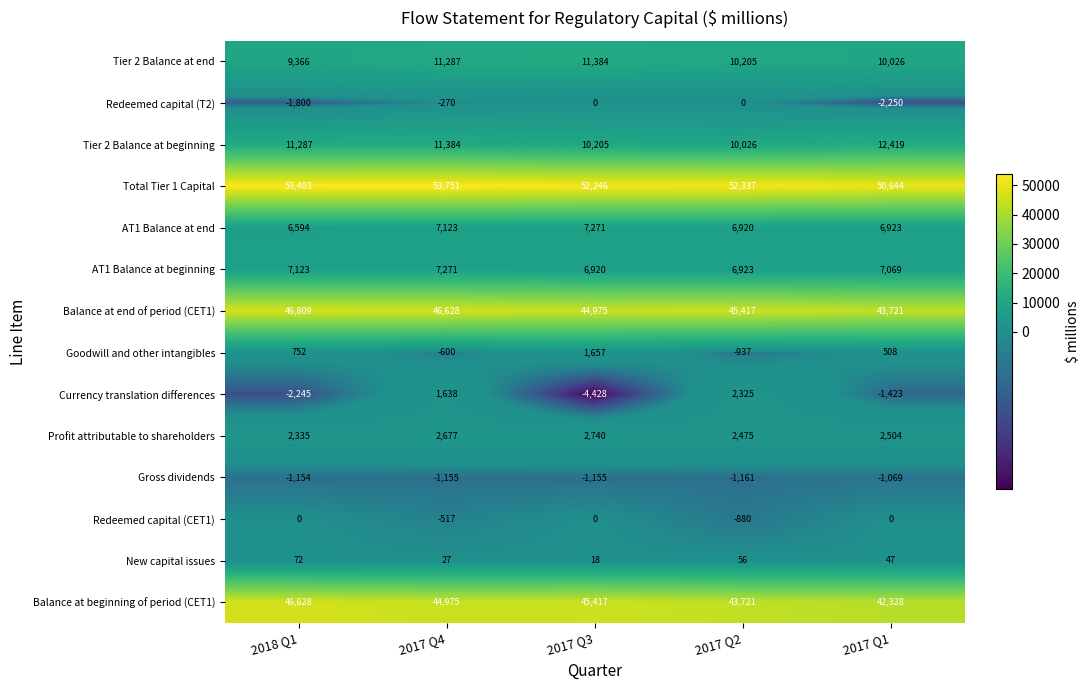

Which series has the largest total across all categories?

Total Tier 1 Capital